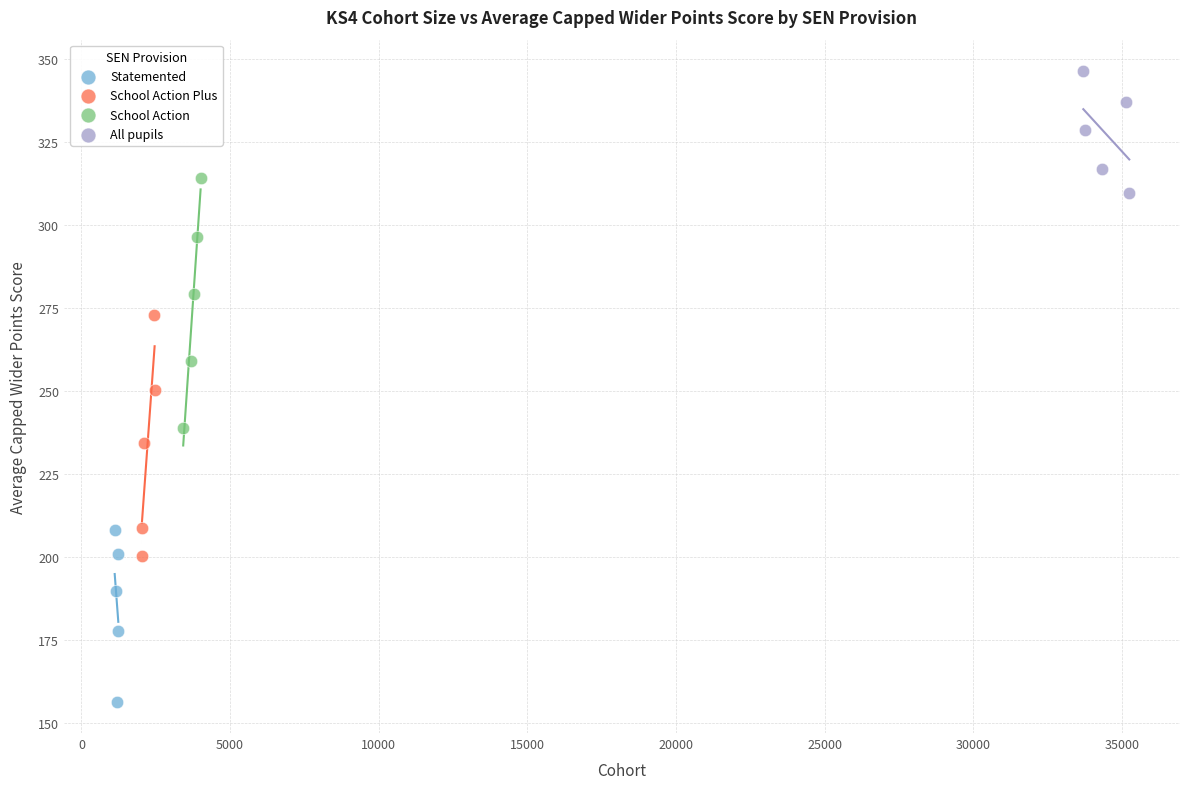

What are all the series names shown in the legend?

Statemented, School Action Plus, School Action, All pupils